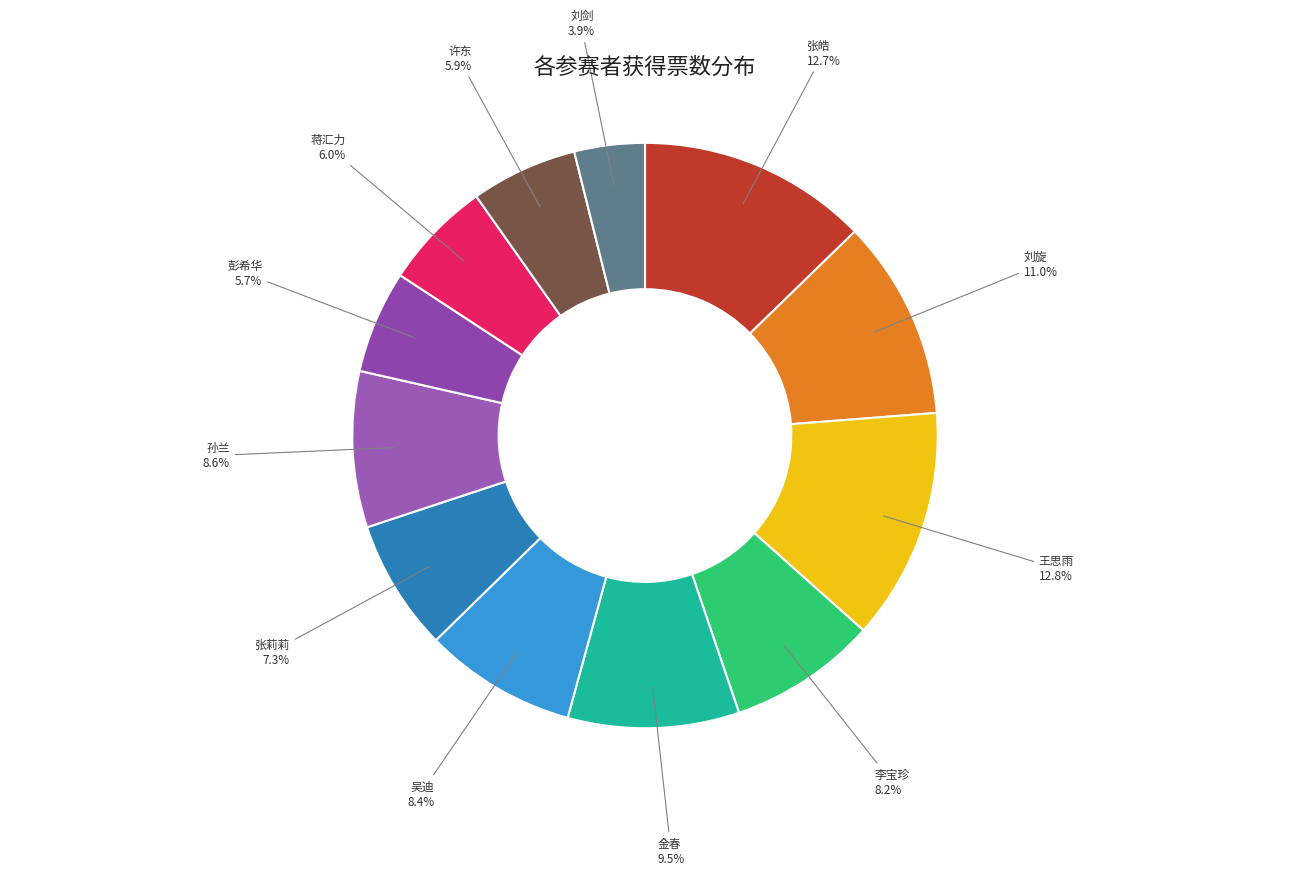

To the nearest percent, what percentage of the pie is 刘旋?

11%